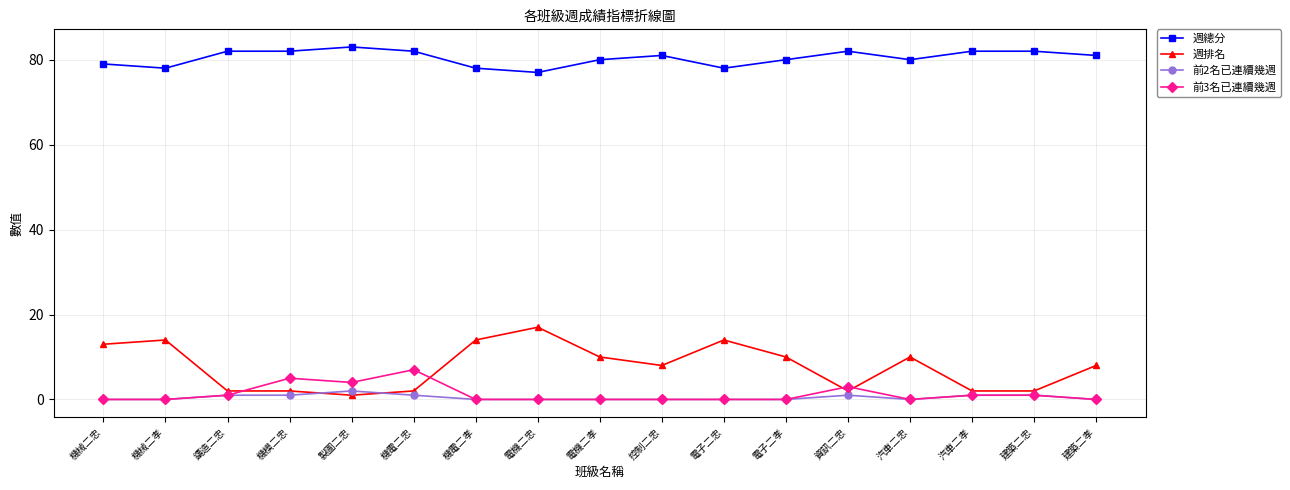

What is the difference between the maximum and minimum values in the 週排名 series?

16